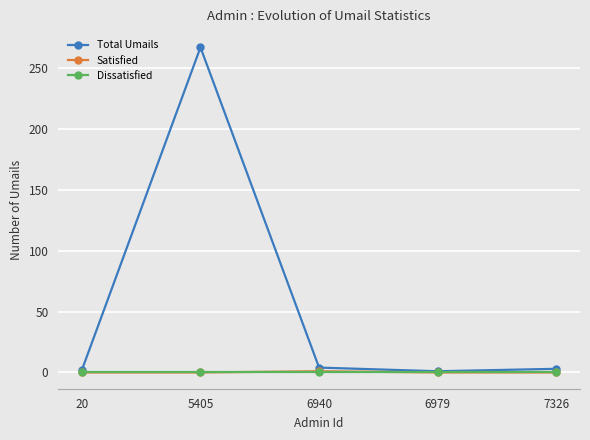

At which category is the sum across all series the highest?

5405